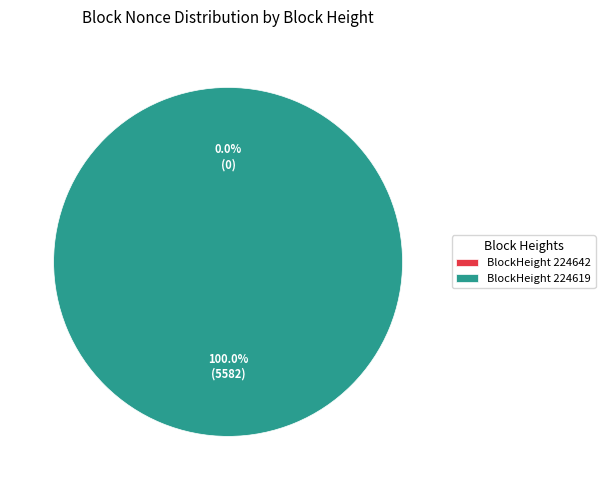

Which has a higher value, 224619 or 224642?

224619